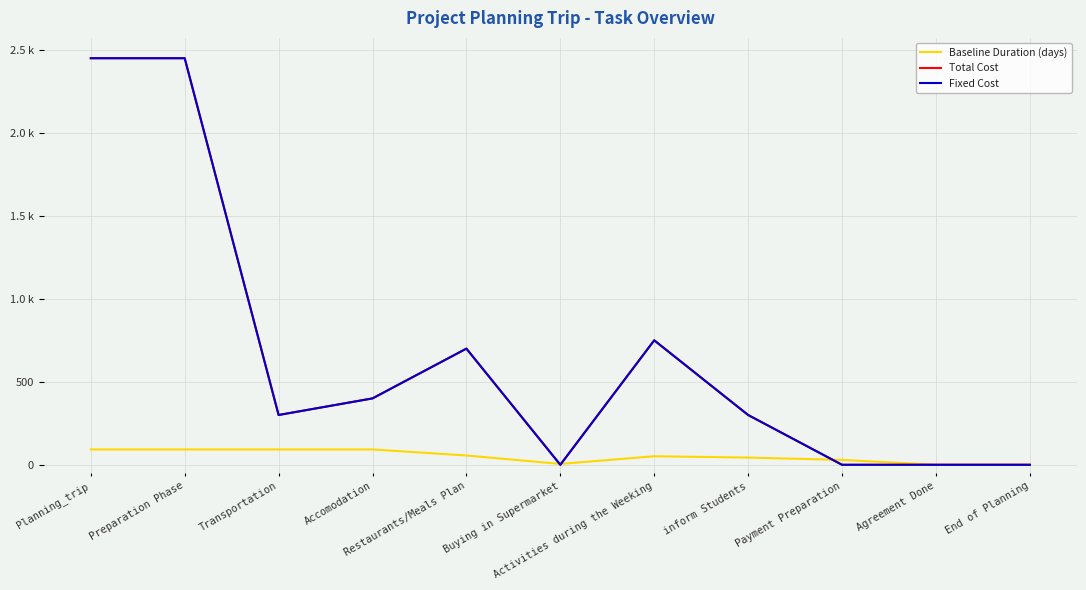

Is this an area chart (filled region under the line)?

No